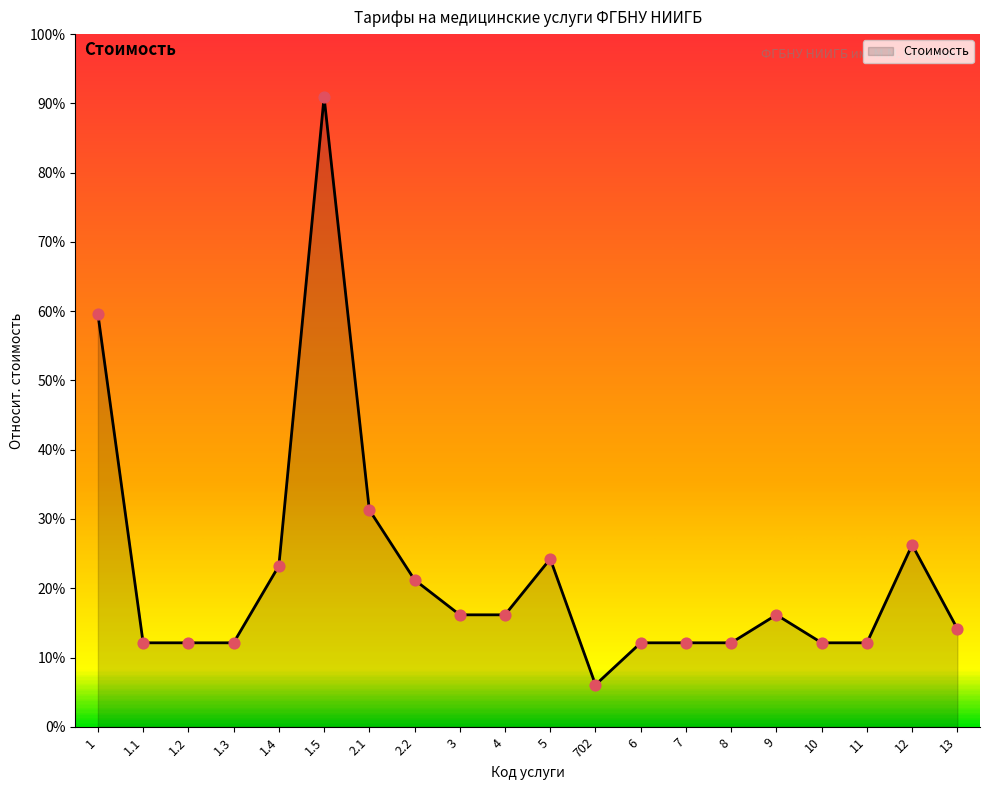

Does the chart have visible grid lines?

No